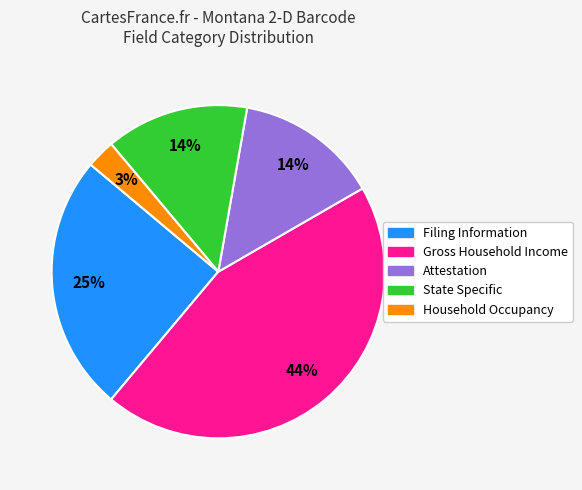

Does any single category account for the majority?

No